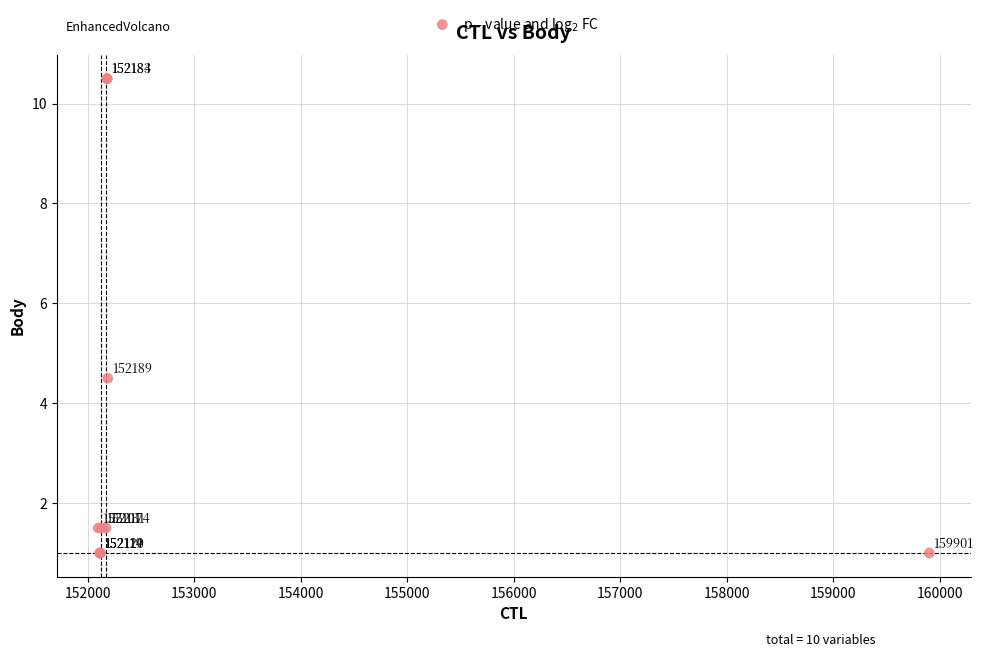

What Y value in the scatter plot is closest to 5?

4.5